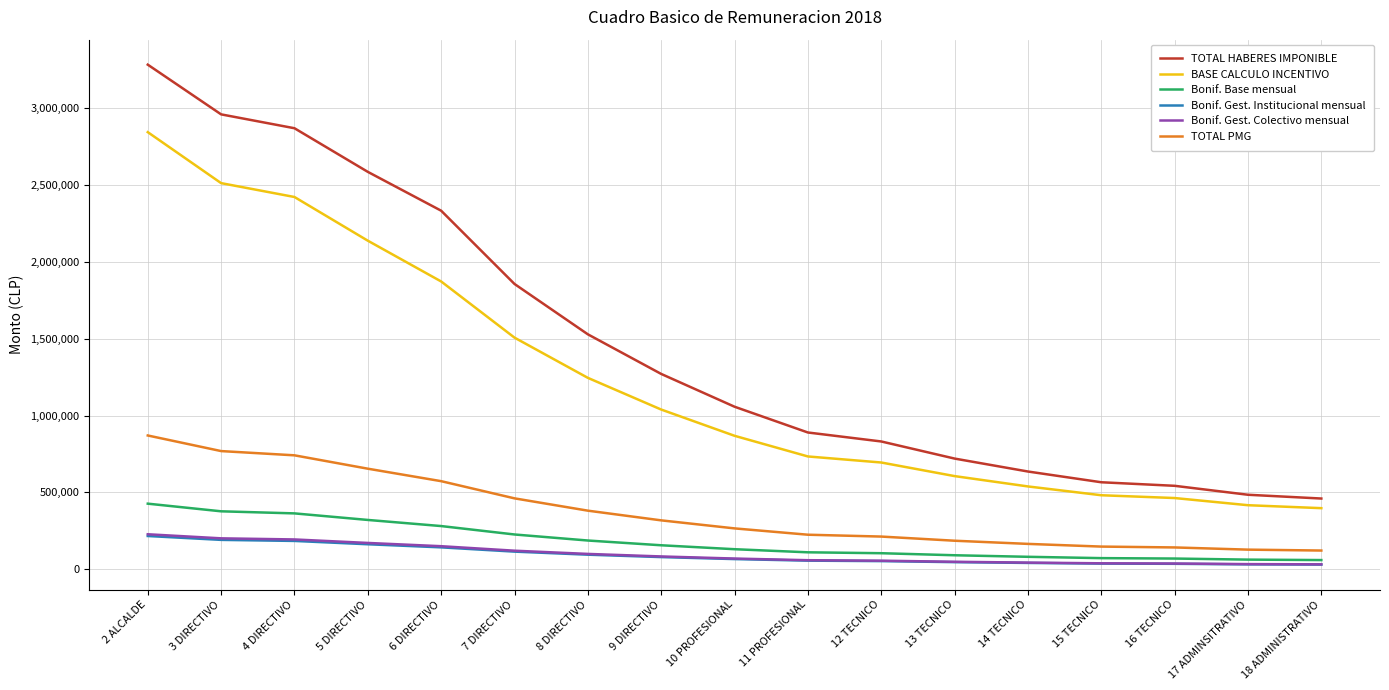

Between 7 DIRECTIVO and 8 DIRECTIVO, which series saw the biggest shift?

TOTAL HABERES IMPONIBLE